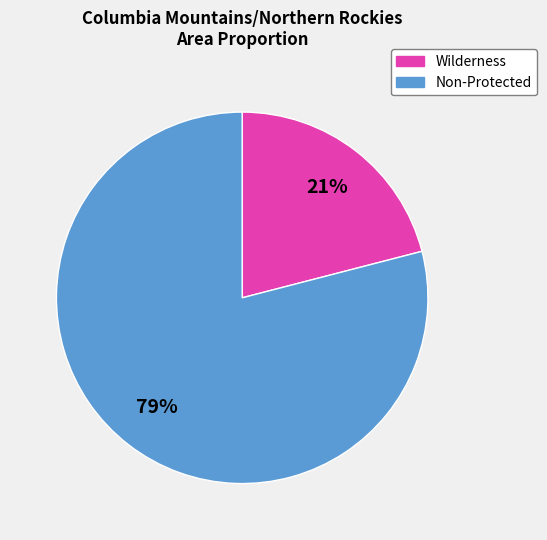

Is there a majority slice in this chart?

Yes